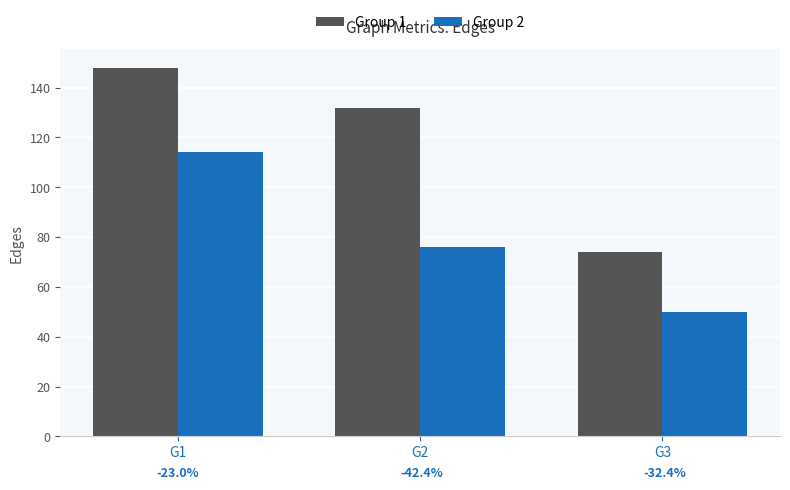

Count the Group 2 values in the range 50 to 114.

3